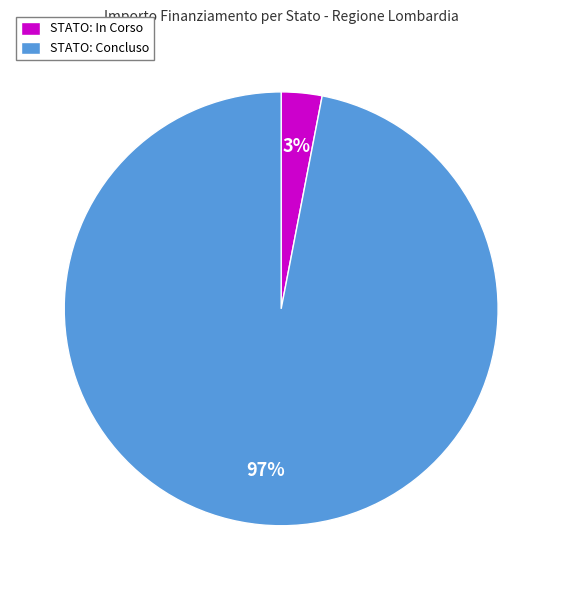

To the nearest percent, what portion does STATO: Concluso represent?

97%